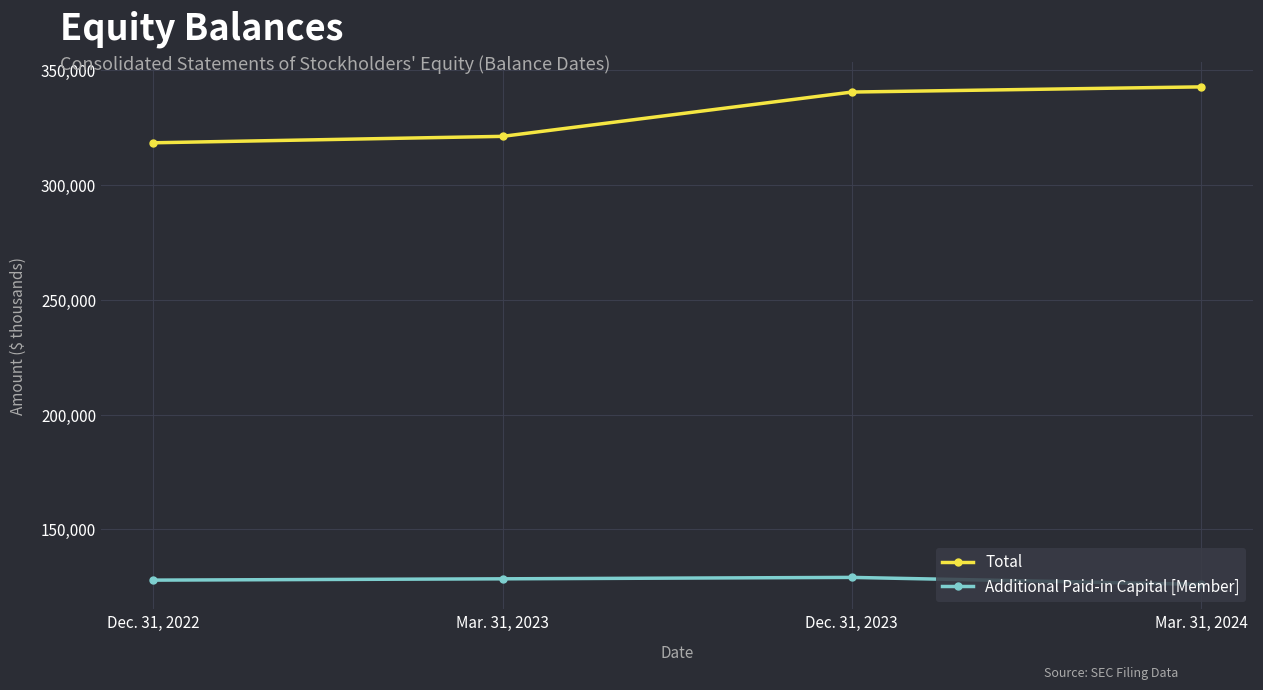

What is the total value across all series at Mar. 31, 2023?

449555